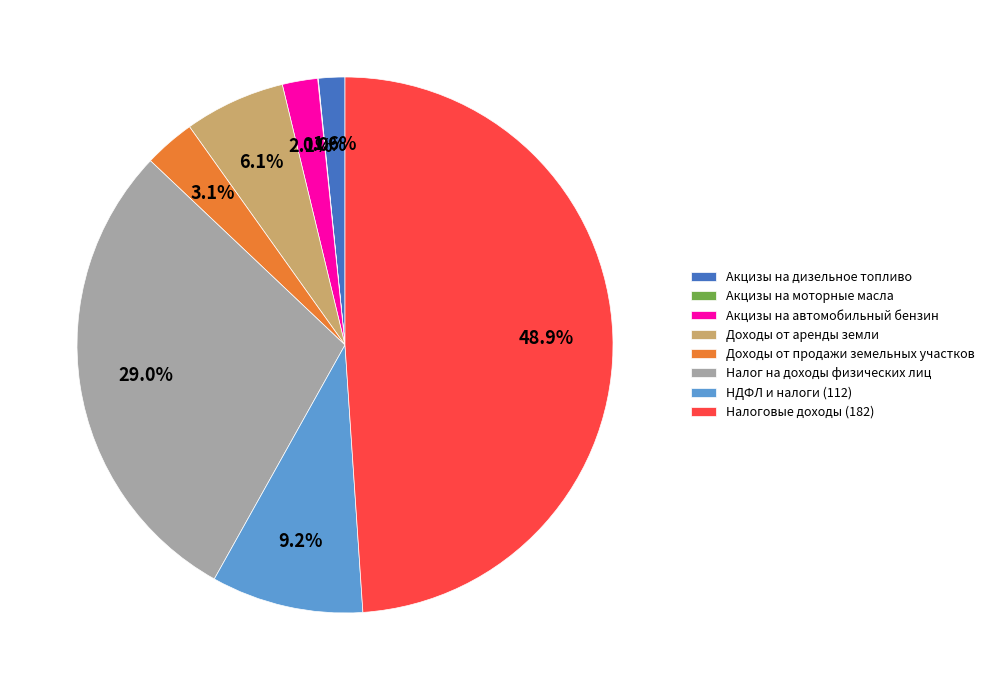

What is the total percentage of Акцизы на дизельное топливо and НДФЛ и налоги (112)?

10.8%